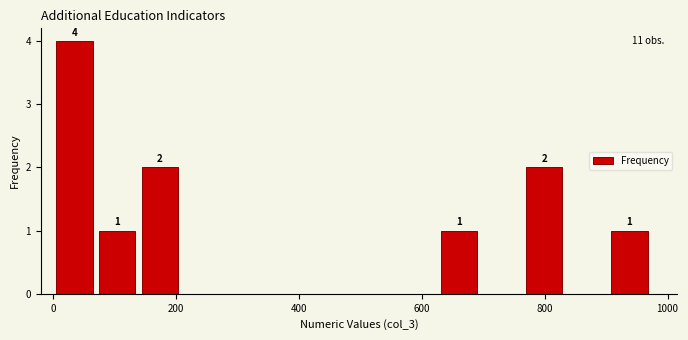

Read against the x-axis, roughly where is the centre of the tallest bar?

40